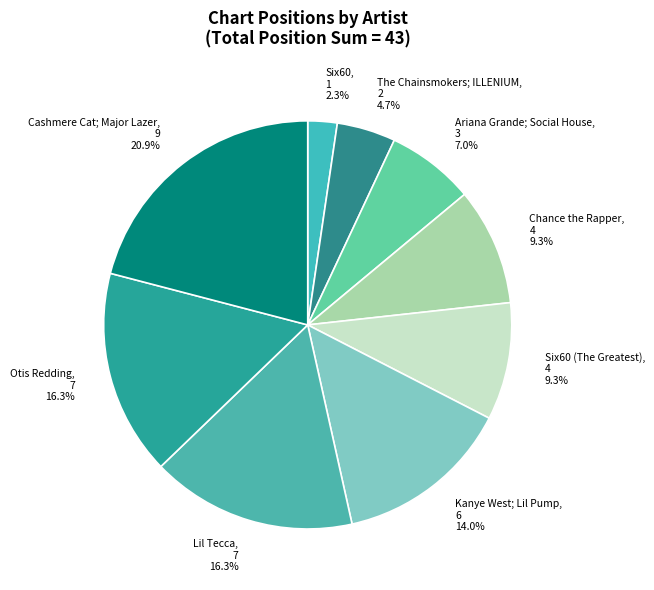

How many slices are in this pie chart?

9